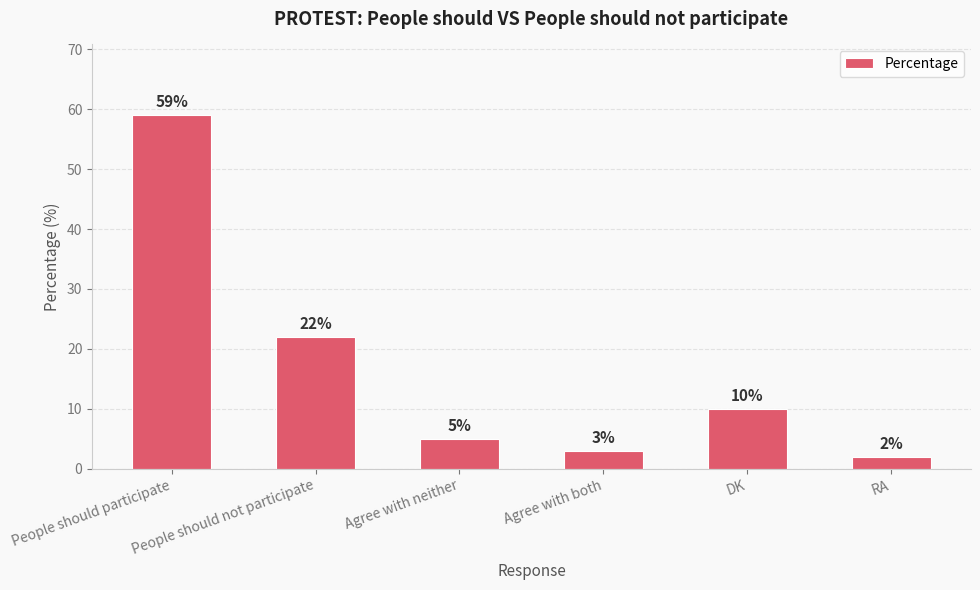

What is the change in value from People should participate to DK?

-49